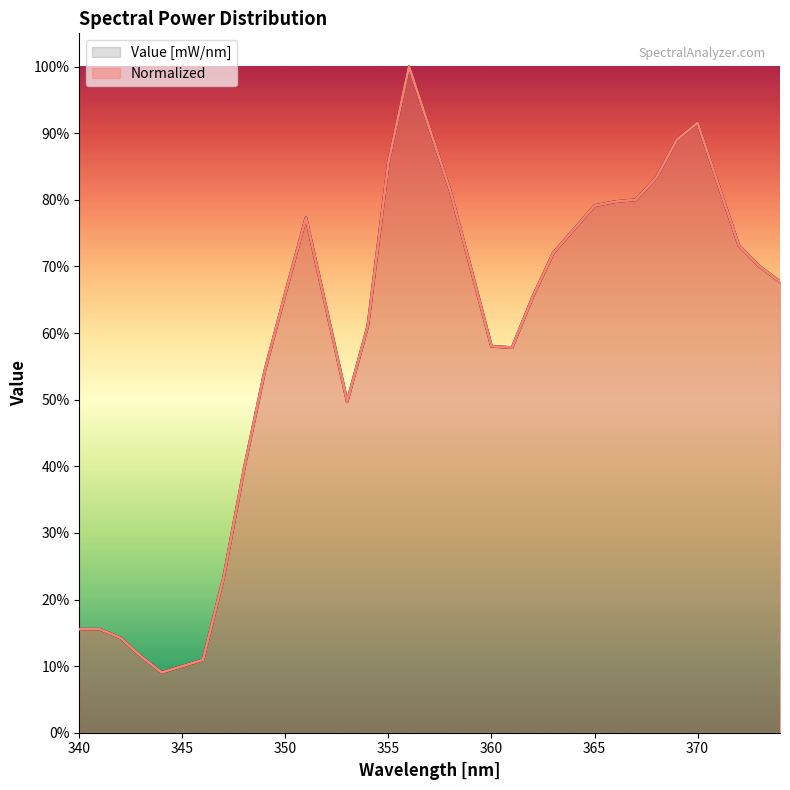

True or false: Value [mW/nm] and Normalized cross at least once.

False